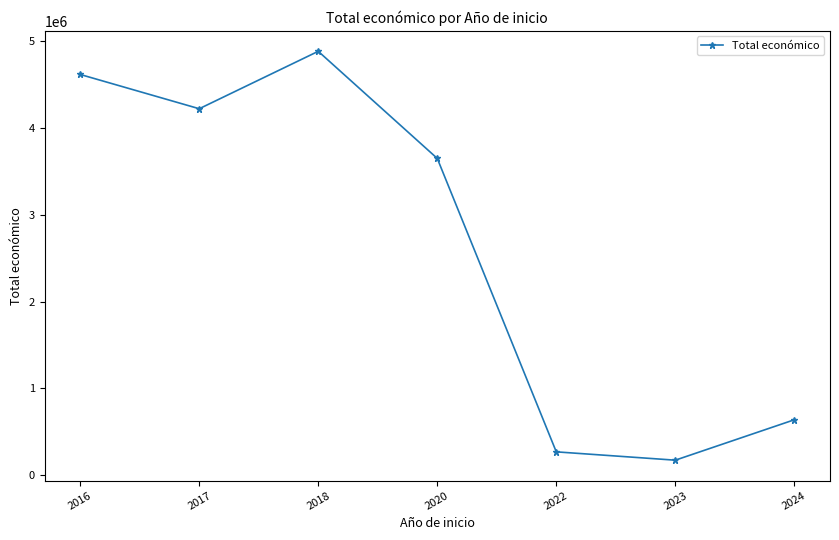

What is the maximum value shown in the chart?

4884493.0